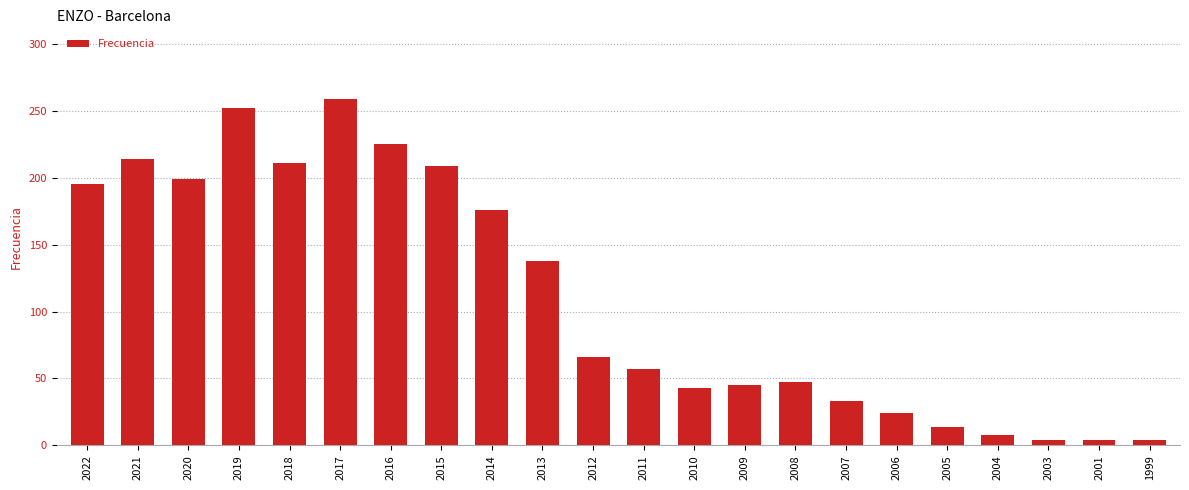

How many bars are there in total?

22